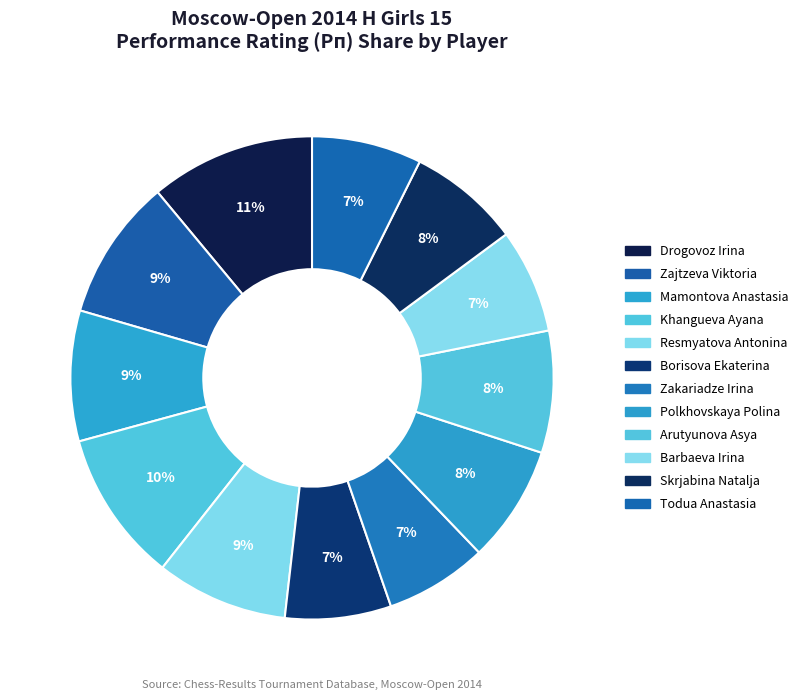

Which has a higher value, Zakariadze Irina or Arutyunova Asya?

Arutyunova Asya